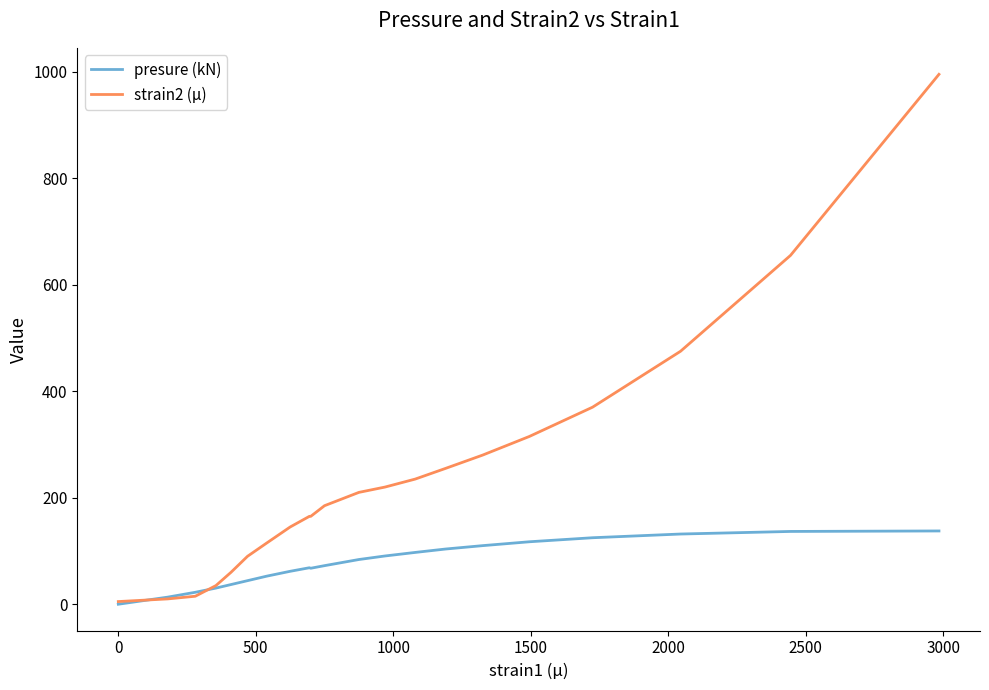

What is the maximum value shown in the chart?

995.0